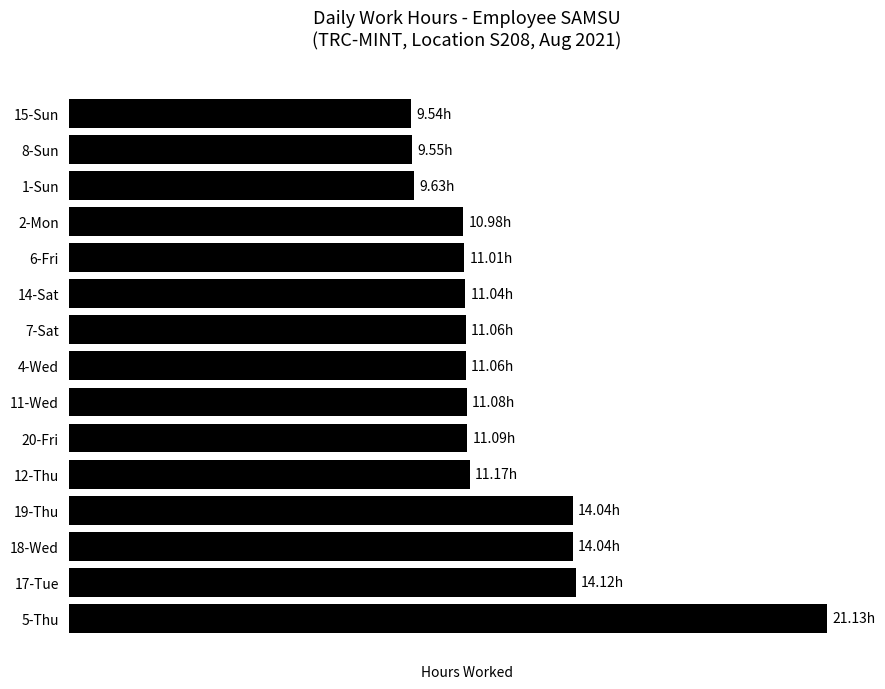

What is the maximum value shown in the chart?

21.1